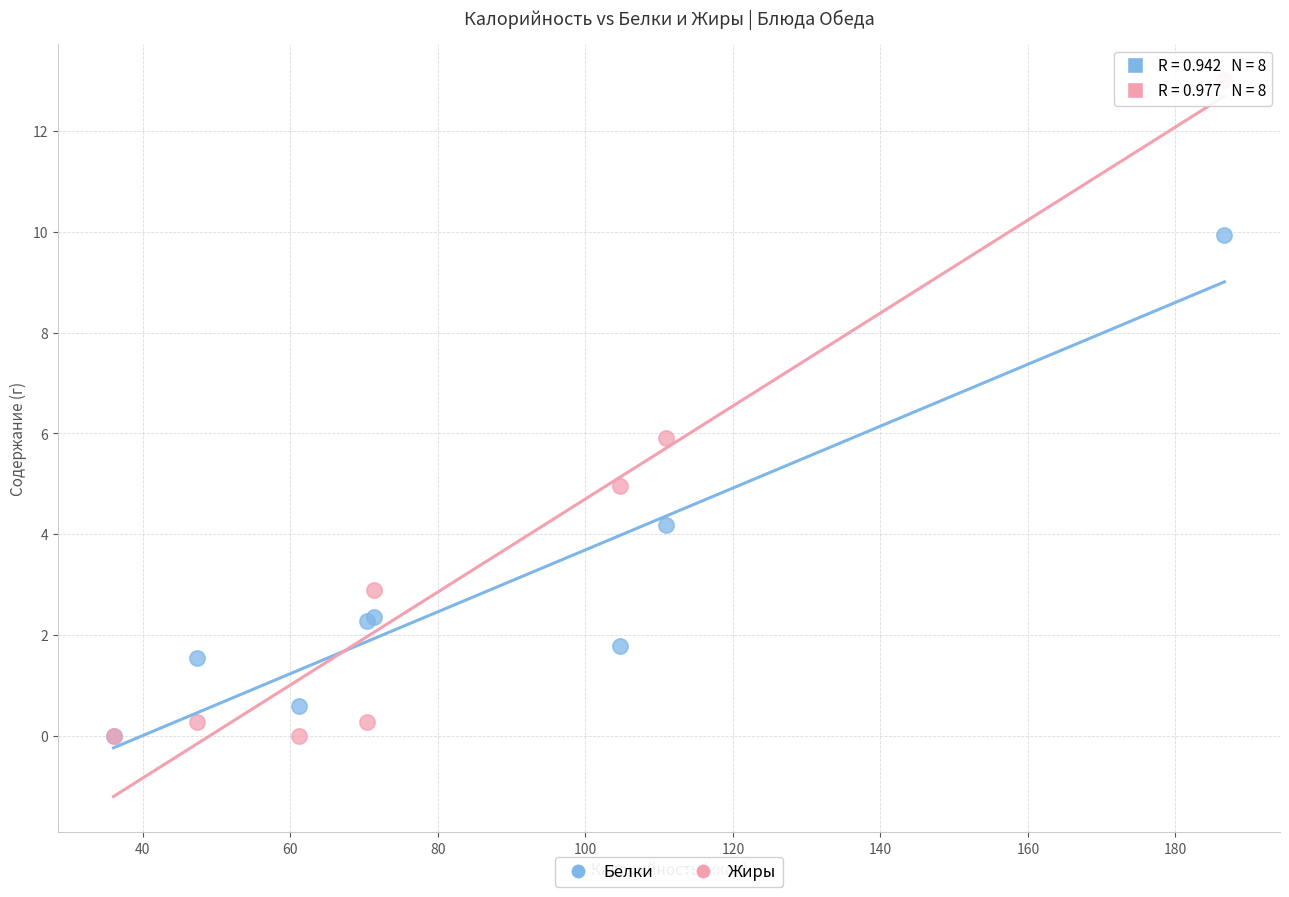

In the Белки series, what Y value is closest to 4?

4.2